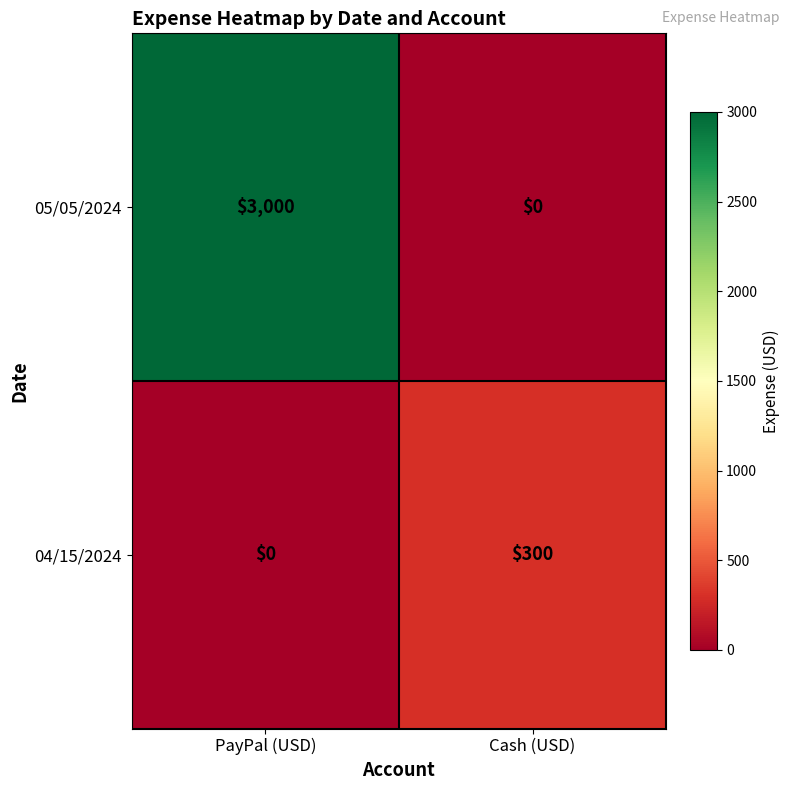

Count the number of categories in the chart.

2